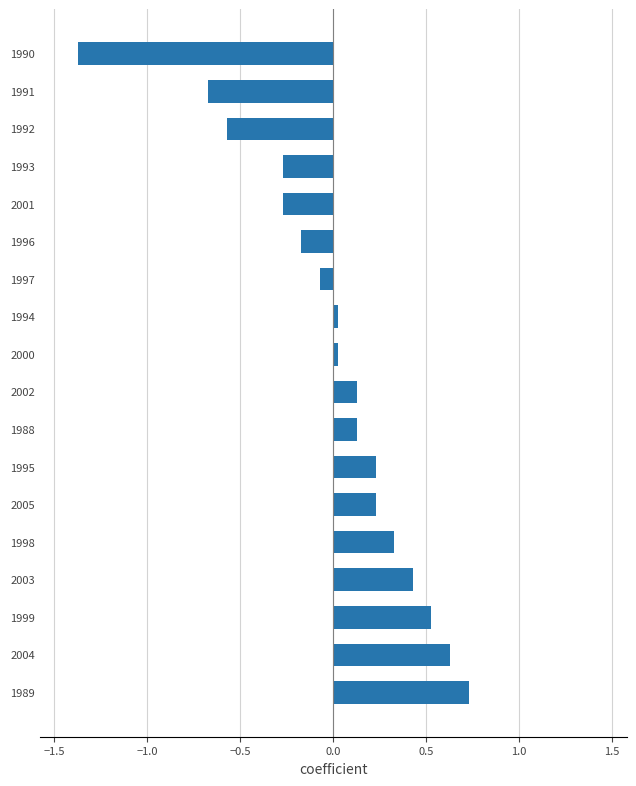

The value at 2001 is -0.3. True or false?

True